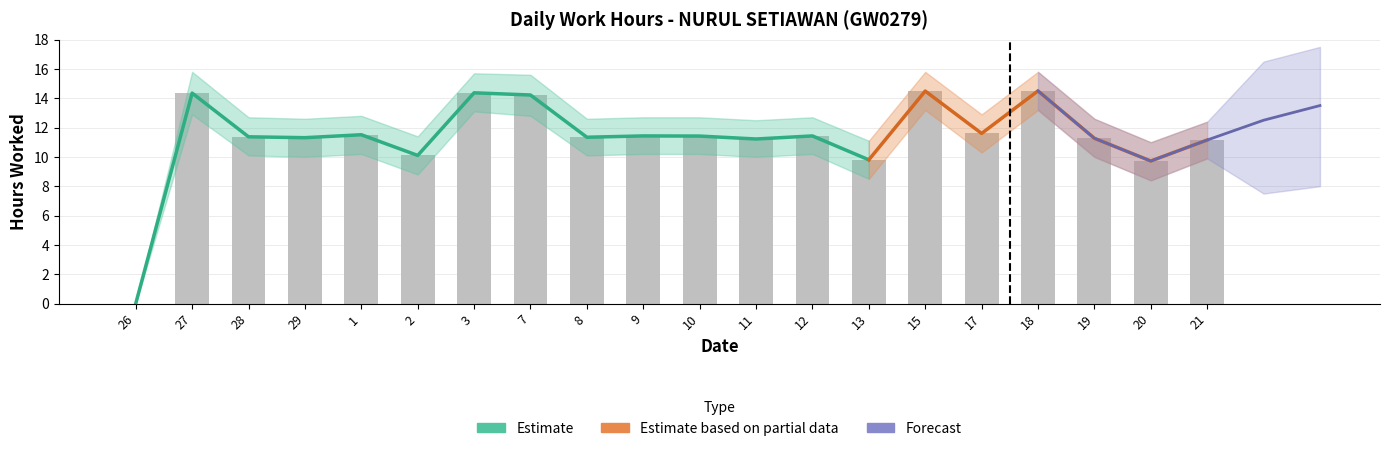

How many values in the Lower Bound series exceed 10?

12